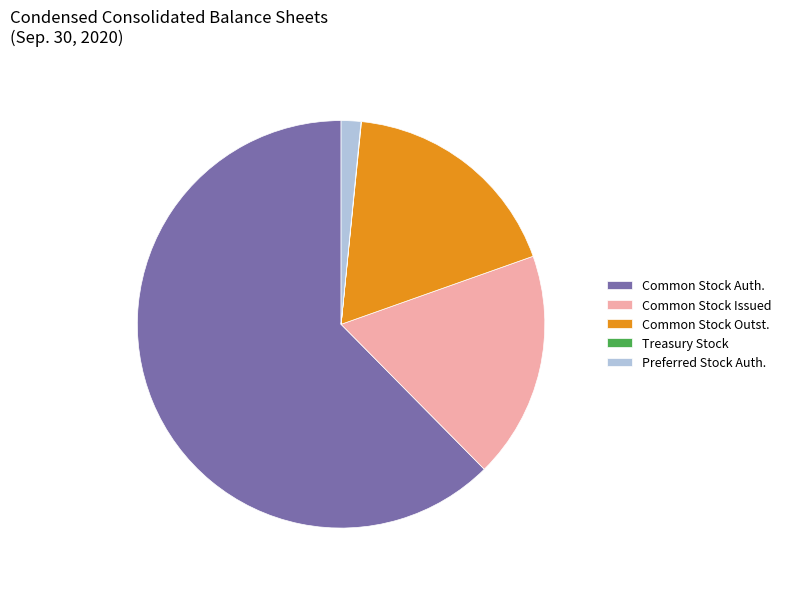

Approximately how many times larger is the value at Common Stock Issued compared to Common Stock Auth.?

0.3